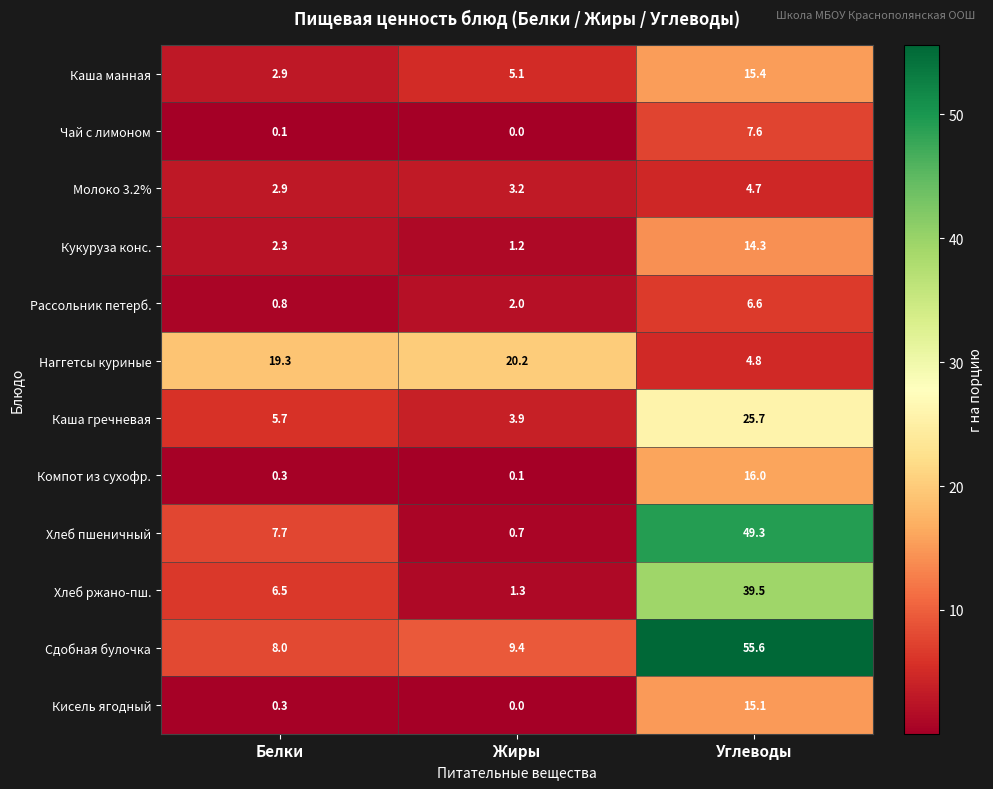

What is the average value of the Компот из сухофр. series?

5.5